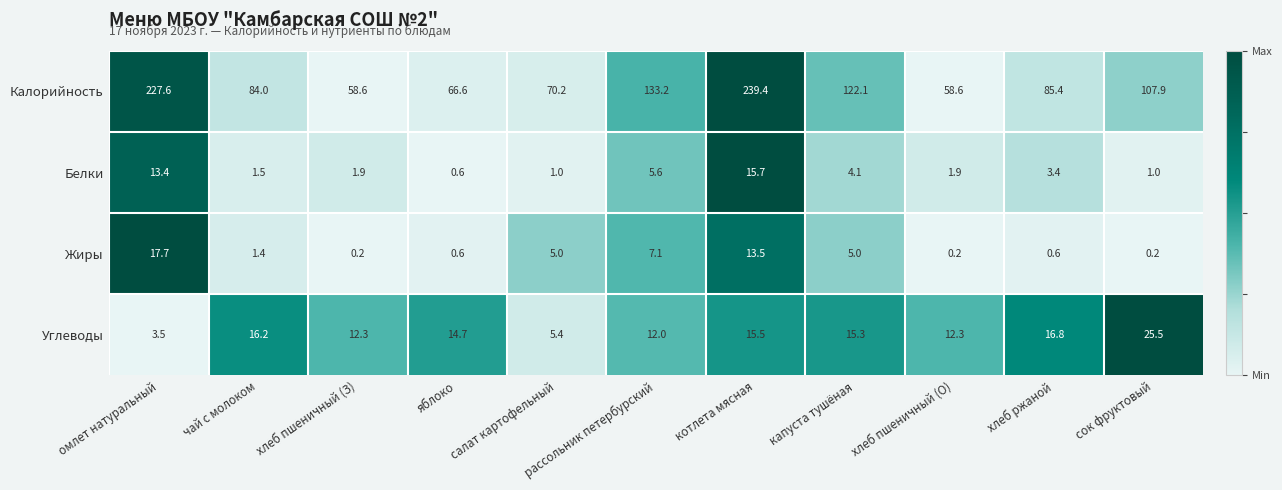

What is the maximum value for Углеводы?

25.5